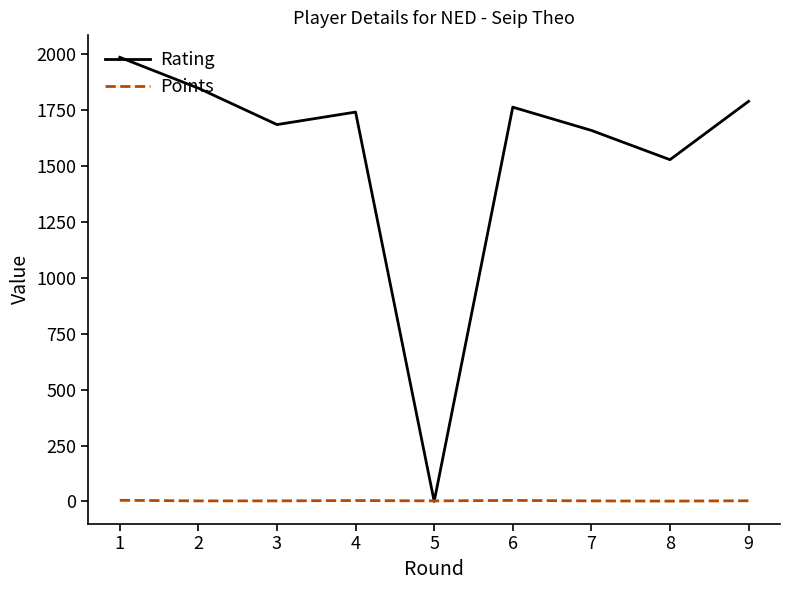

Which series has the largest total across all categories?

Rating